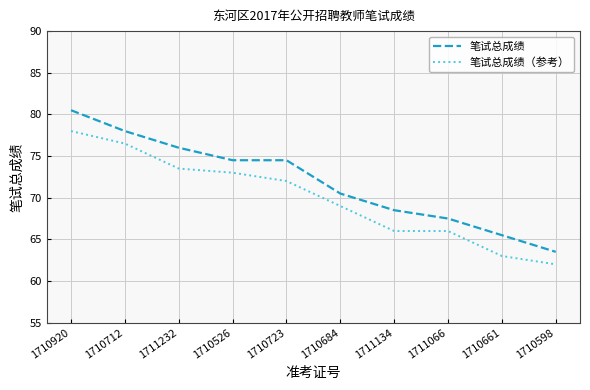

What position from the right is 1711066?

3